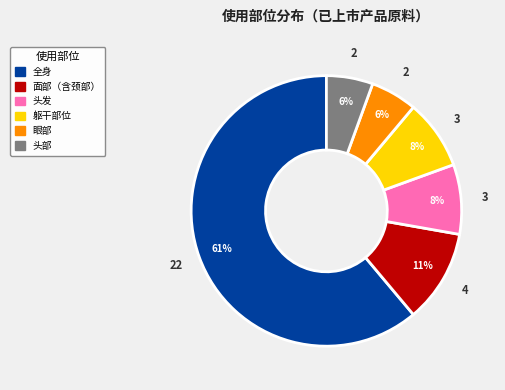

Between 头发 and 面部（含颈部）, which is larger?

面部（含颈部）